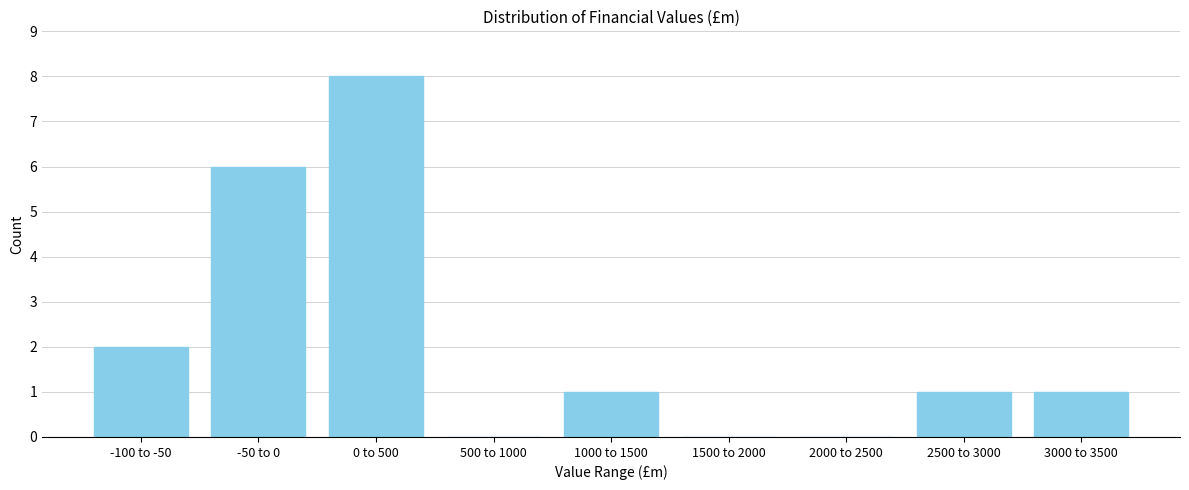

Reading left to right, transcribe all the data shown in this chart.

-100 to -50=2	-50 to 0=6	0 to 500=8	500 to 1000=0	1000 to 1500=1	1500 to 2000=0	2000 to 2500=0	2500 to 3000=1	3000 to 3500=1